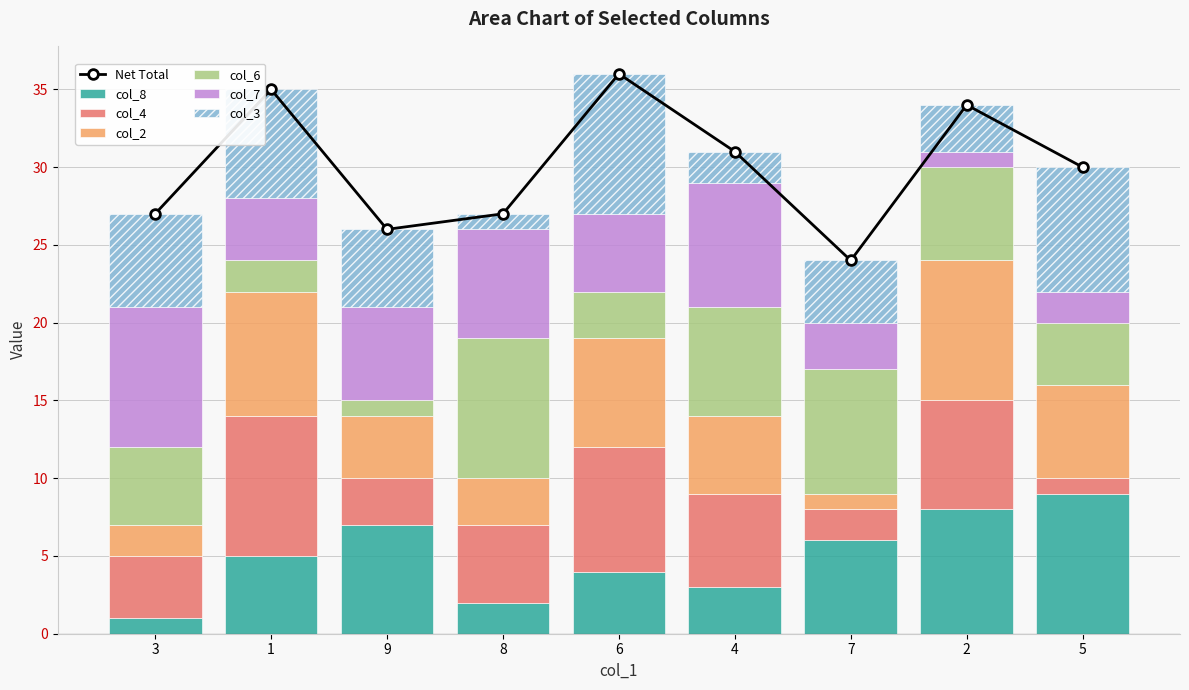

True or false: col_8 has a value of 7 at 9.

True